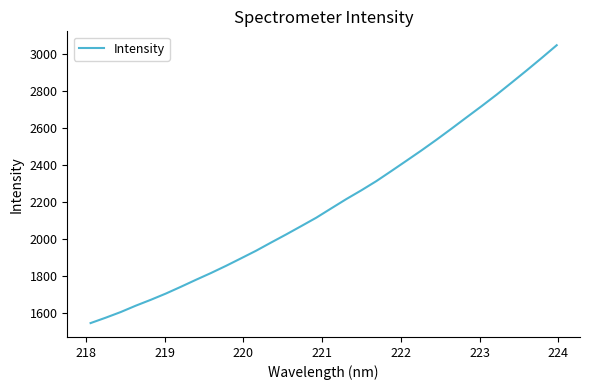

What is the greatest value displayed?

3045.8